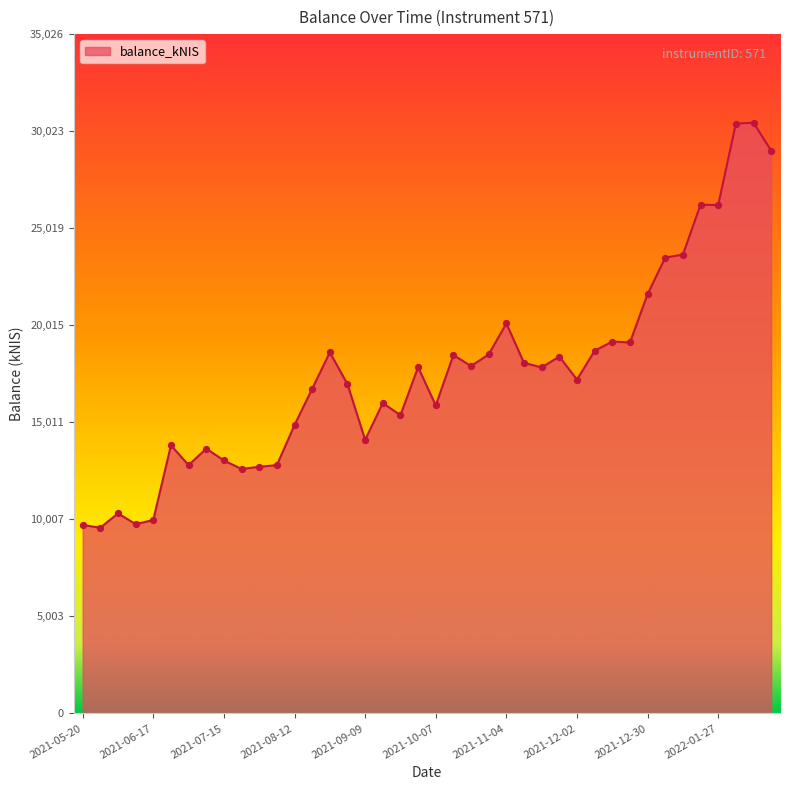

What is the maximum value shown in the chart?

30458.1